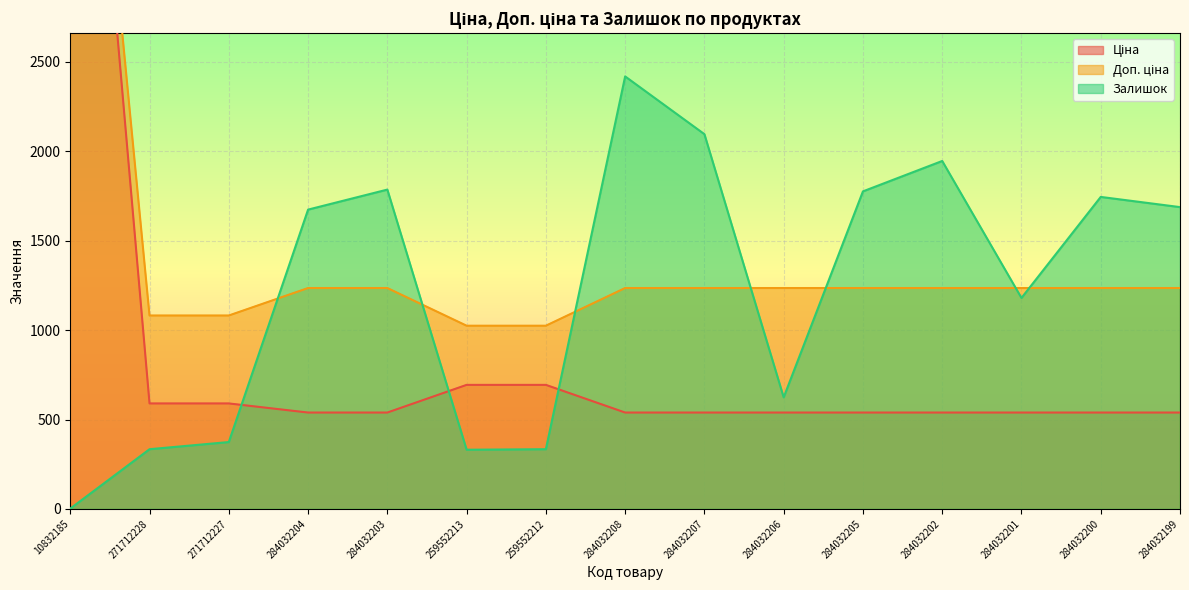

At which category is the sum across all series the highest?

10832185